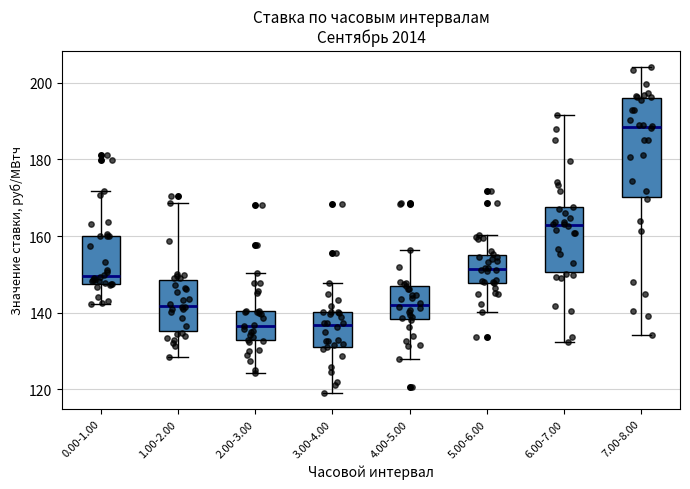

Reading left to right, transcribe this box plot: for each box, give where its median line is, the range the box spans, and where its two whiskers end, as read against the y-axis. The values are not printed on the chart, so give them approximately, as read against the axis.

0.00-1.00: median 150, box 148 to 160, whiskers 142 to 172
1.00-2.00: median 142, box 136 to 148, whiskers 128 to 168
2.00-3.00: median 136, box 132 to 140, whiskers 124 to 150
3.00-4.00: median 136, box 132 to 140, whiskers 120 to 148
4.00-5.00: median 142, box 138 to 146, whiskers 128 to 156
5.00-6.00: median 152, box 148 to 156, whiskers 140 to 160
6.00-7.00: median 162, box 150 to 168, whiskers 132 to 192
7.00-8.00: median 188, box 170 to 196, whiskers 134 to 204